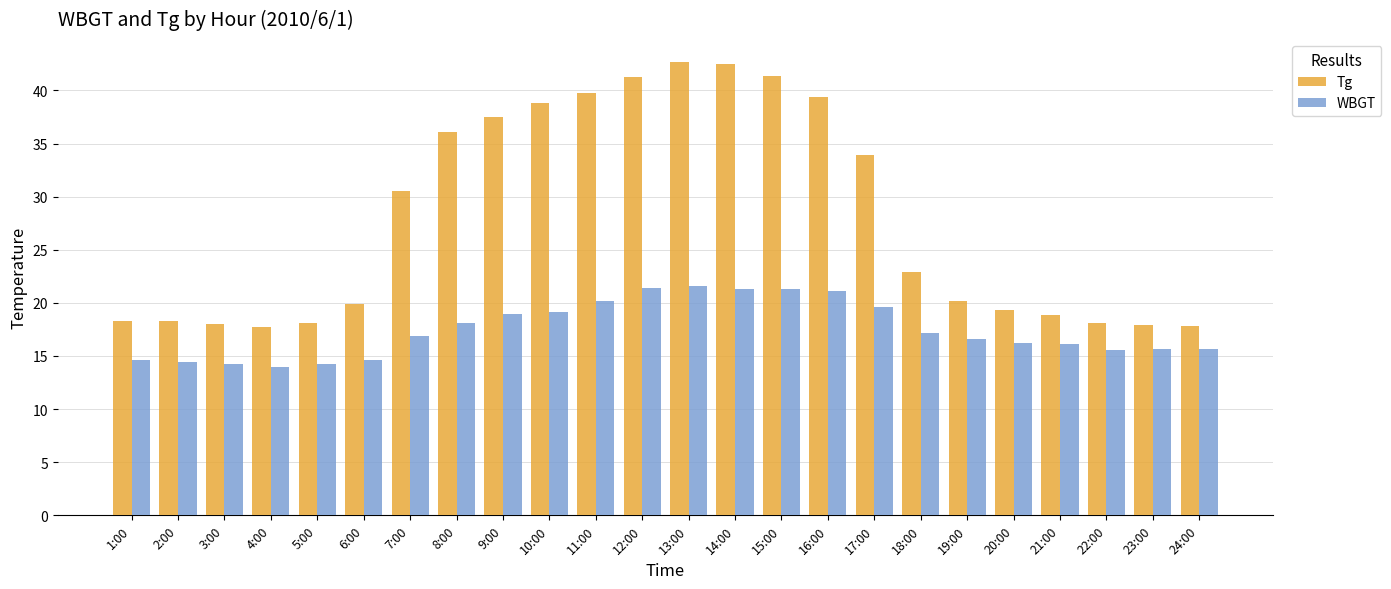

What is the label of the 14th bar from the right?

11:00